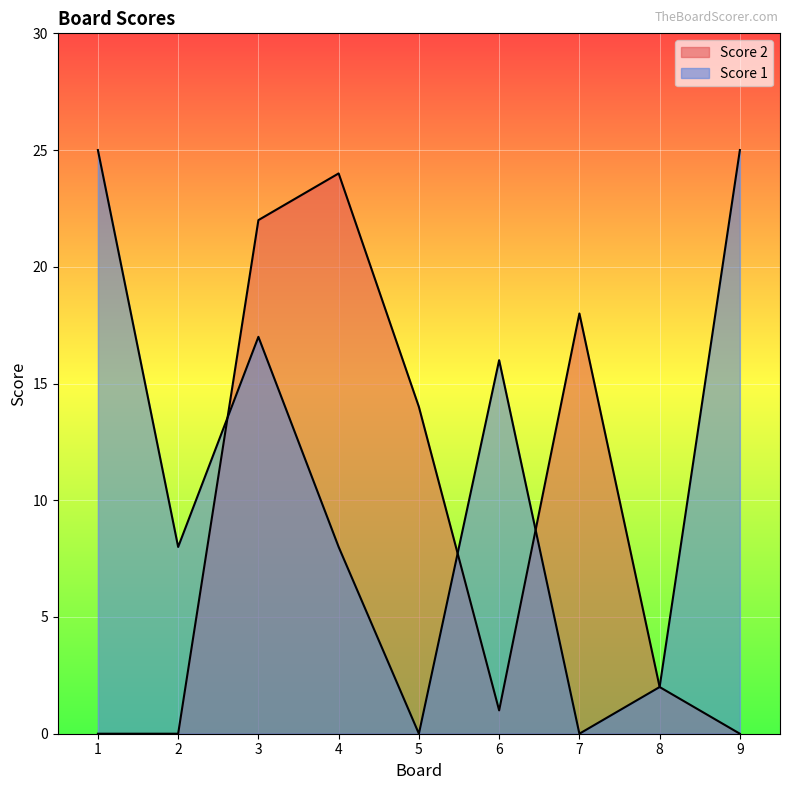

After their last crossing, which series has the higher values: Score 1 or Score 2?

Score 2